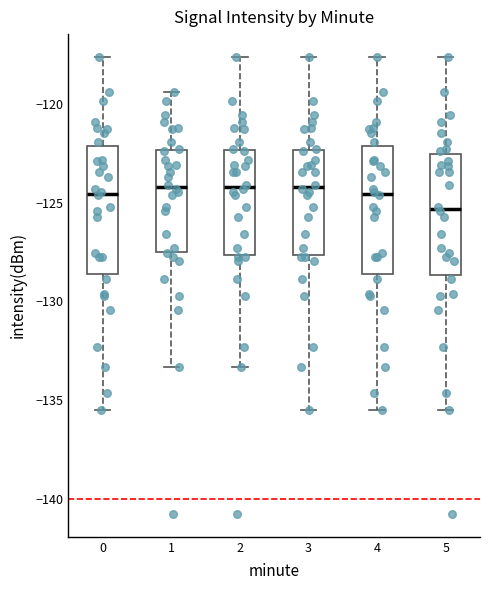

Where does the upper whisker of the box at x = 3 end on the y-axis? The values are not printed on the chart, so give them approximately, as read against the axis.

-117.5